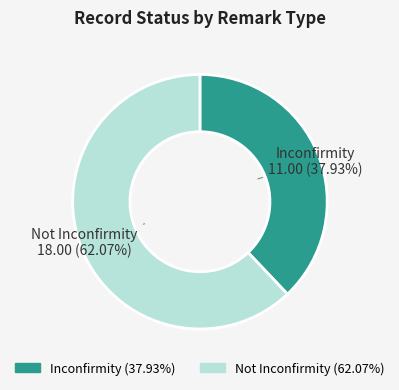

How many segments does this pie chart have?

2